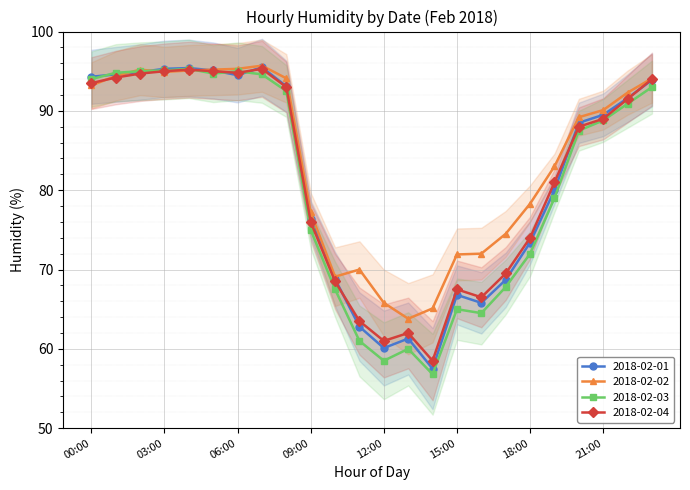

At which category is the sum across all series the highest?

07:00